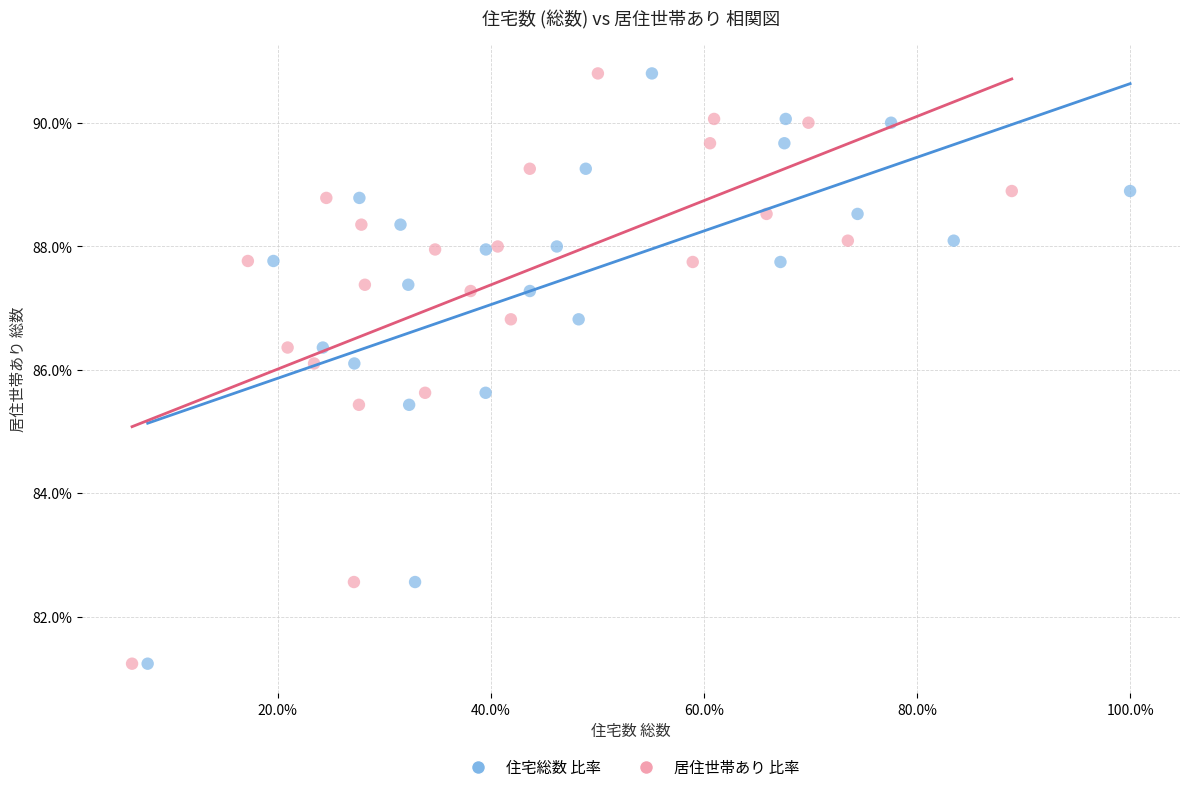

What are all the series names shown in the legend?

住宅総数 比率, 居住世帯あり 比率